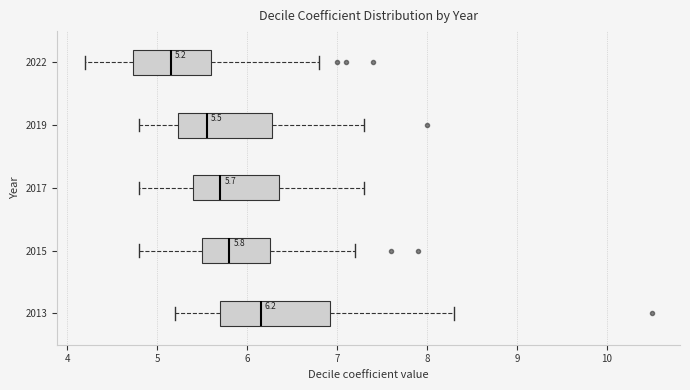

Which box's median line is the furthest to the left?

2022